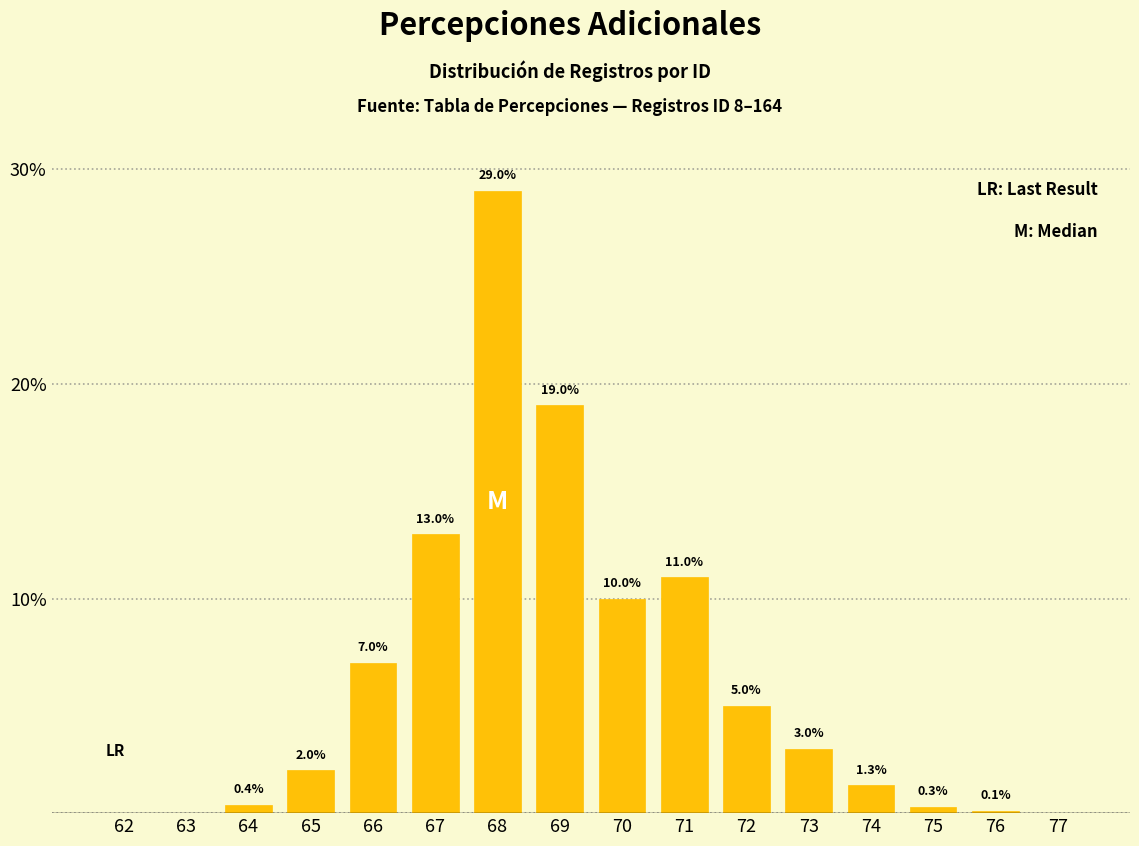

Reading right to left, what are all the values shown in this chart?

77=0.0	76=0.1	75=0.3	74=1.3	73=3.0	72=5.0	71=11.0	70=10.0	69=19.0	68=29.0	67=13.0	66=7.0	65=2.0	64=0.4	63=0.0	62=0.0